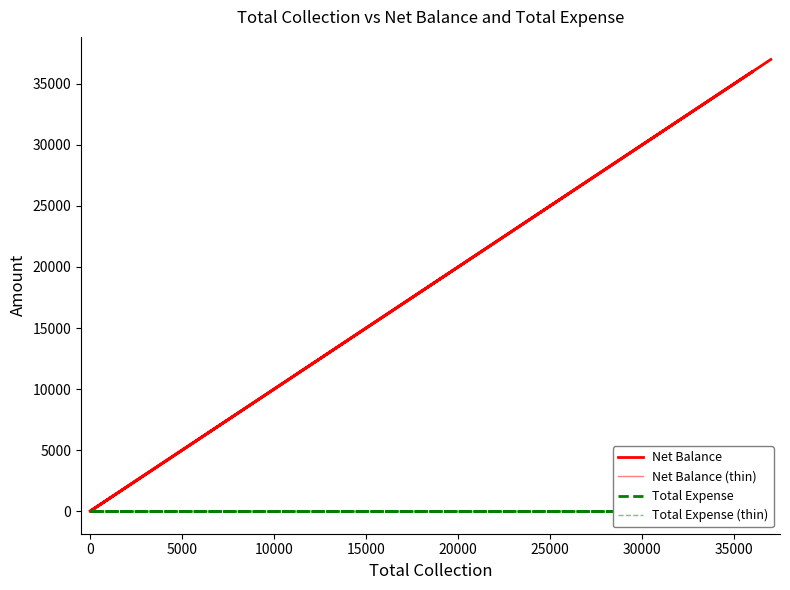

What is the label of the 6th point from the left?

20000